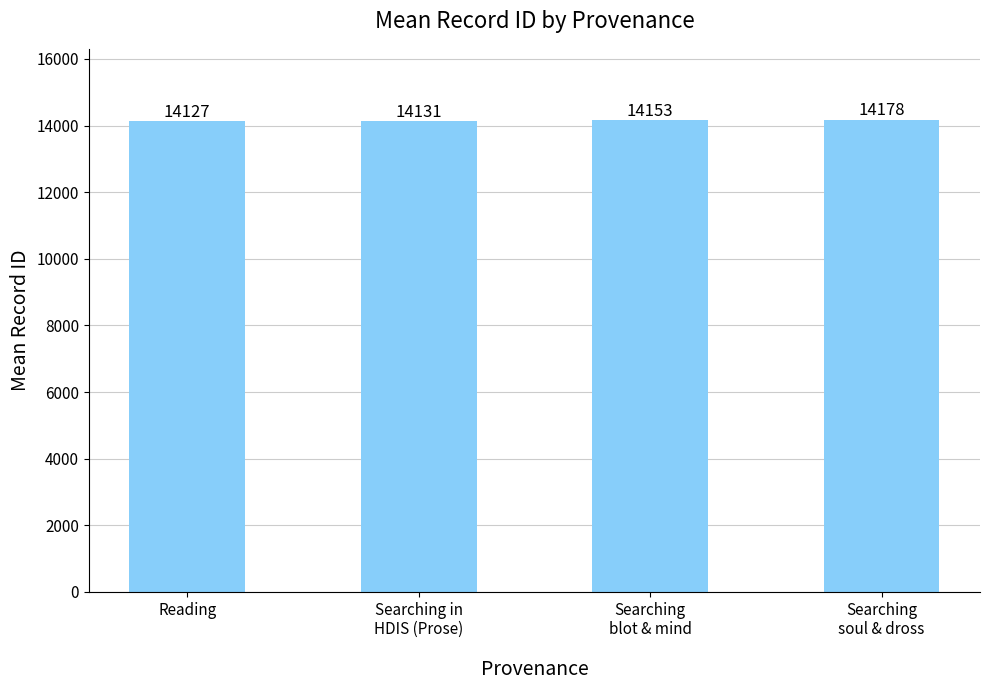

List the labels in order of value, largest first.

Searching
soul & dross, Searching
blot & mind, Searching in
HDIS (Prose), Reading